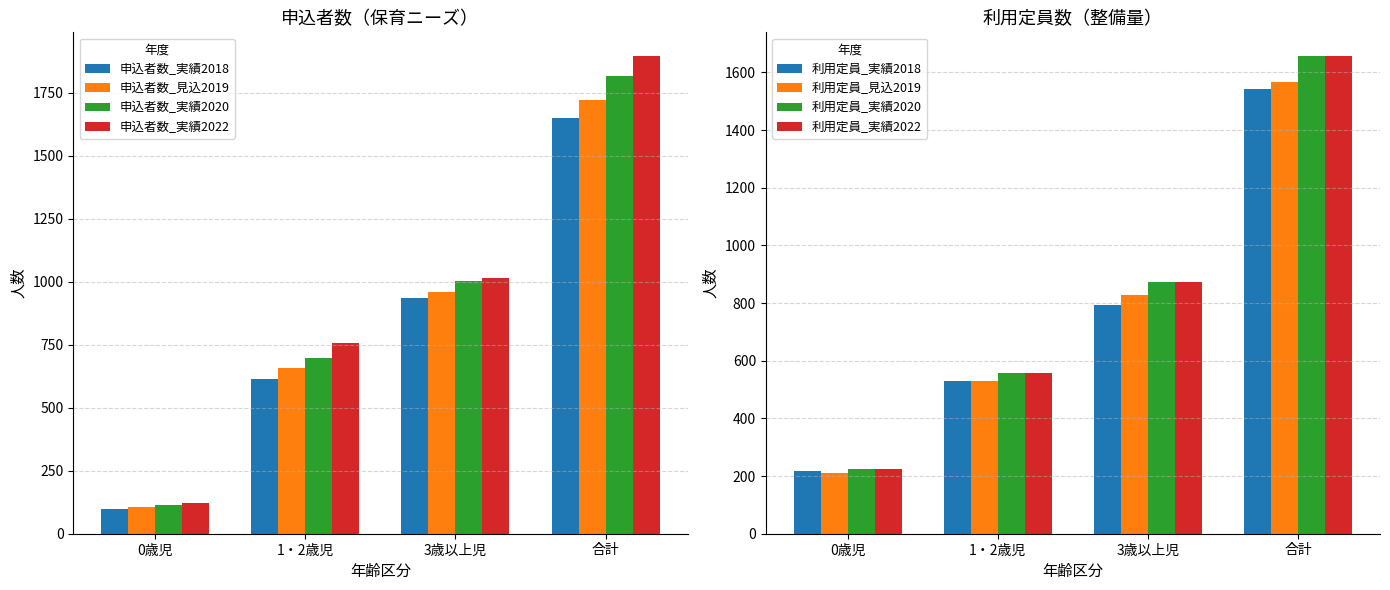

What is the approximate value of 申込者数_実績2018 at 1・2歳児, to the nearest 50?

600